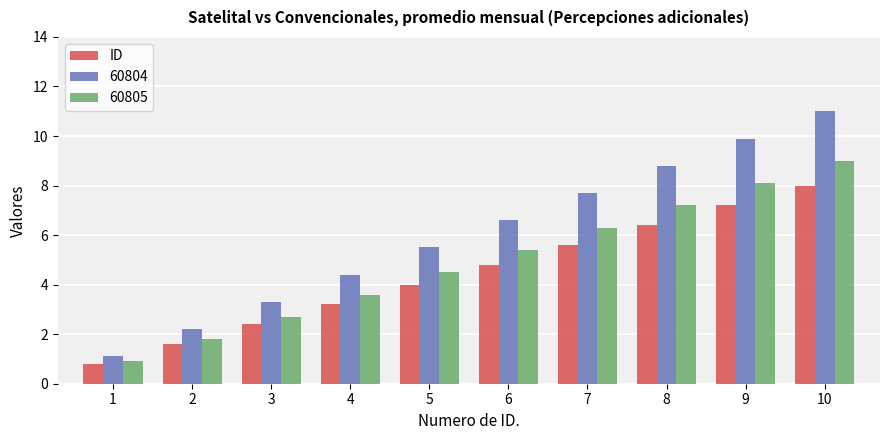

What is the greatest value displayed?

11.0